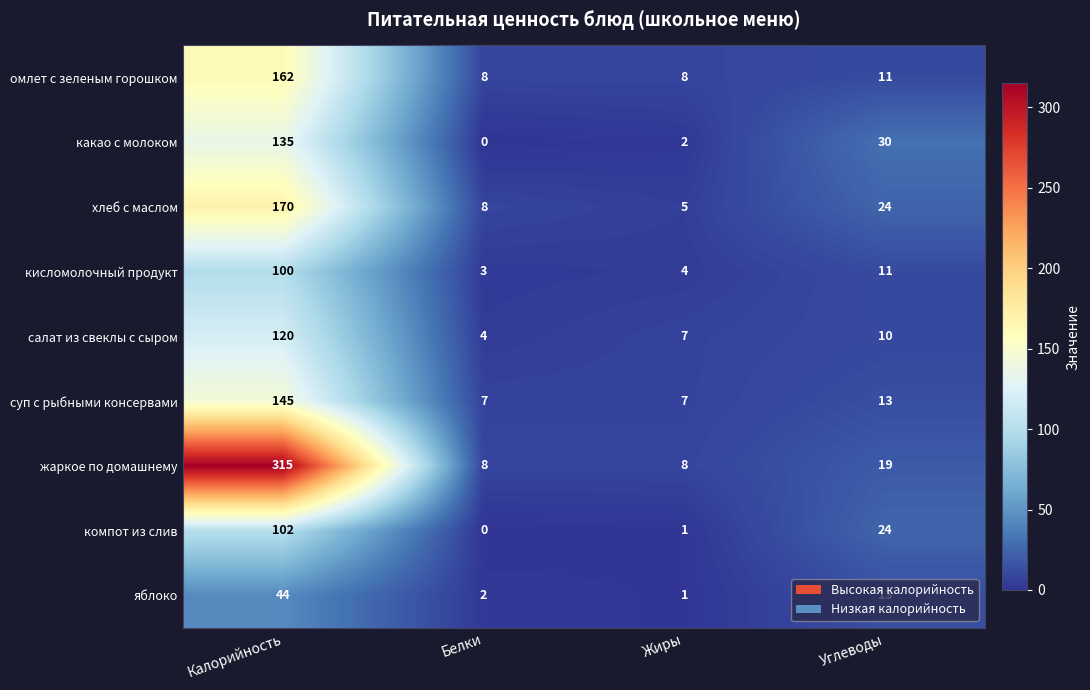

At which label is кисломолочный продукт closest to 51?

Углеводы